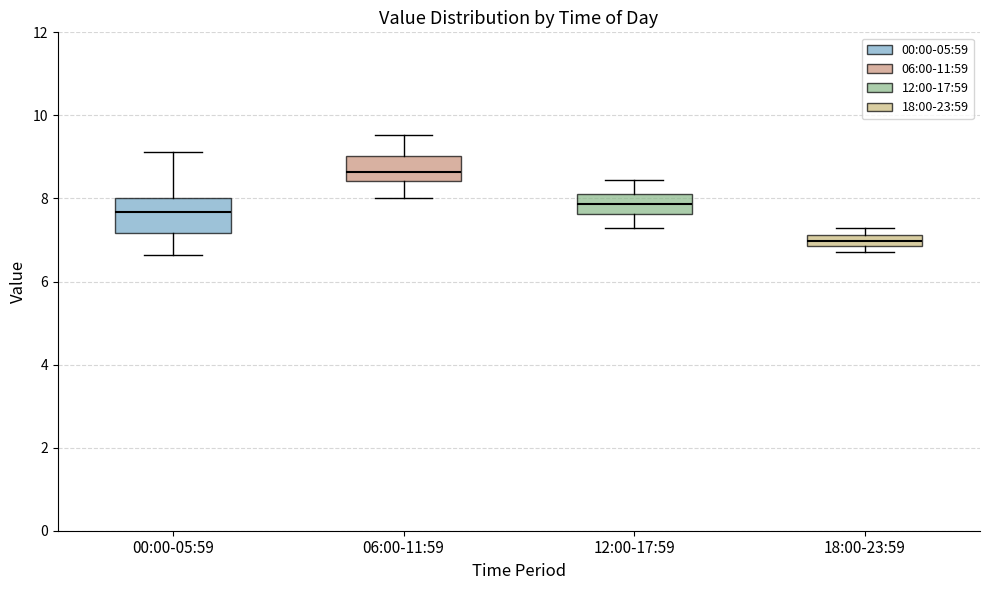

Which box's median line is the highest?

06:00-11:59